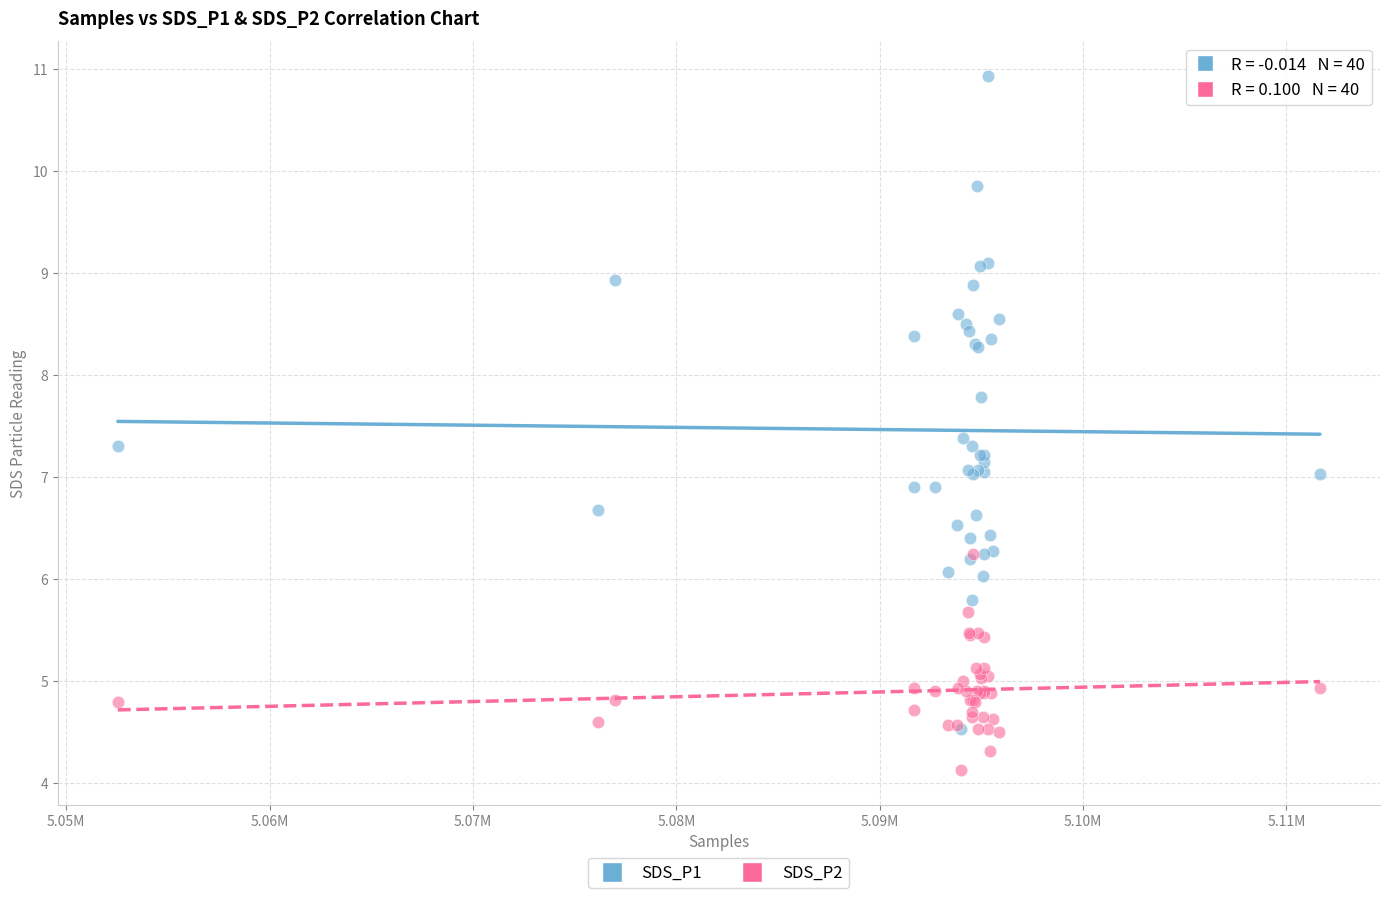

What are all the series names shown in the legend?

SDS_P1, SDS_P2